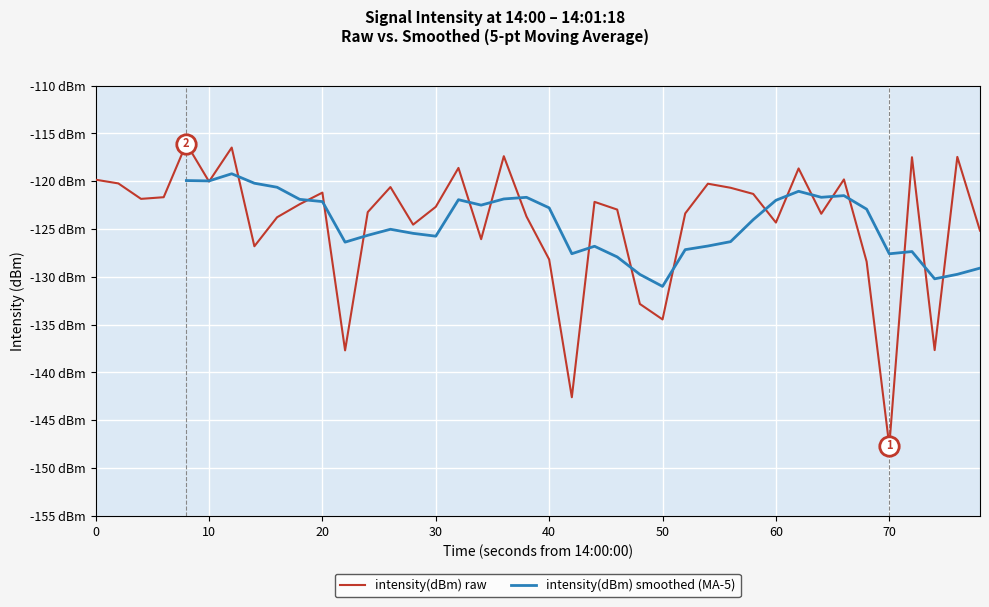

Is this an area chart (filled region under the line)?

No